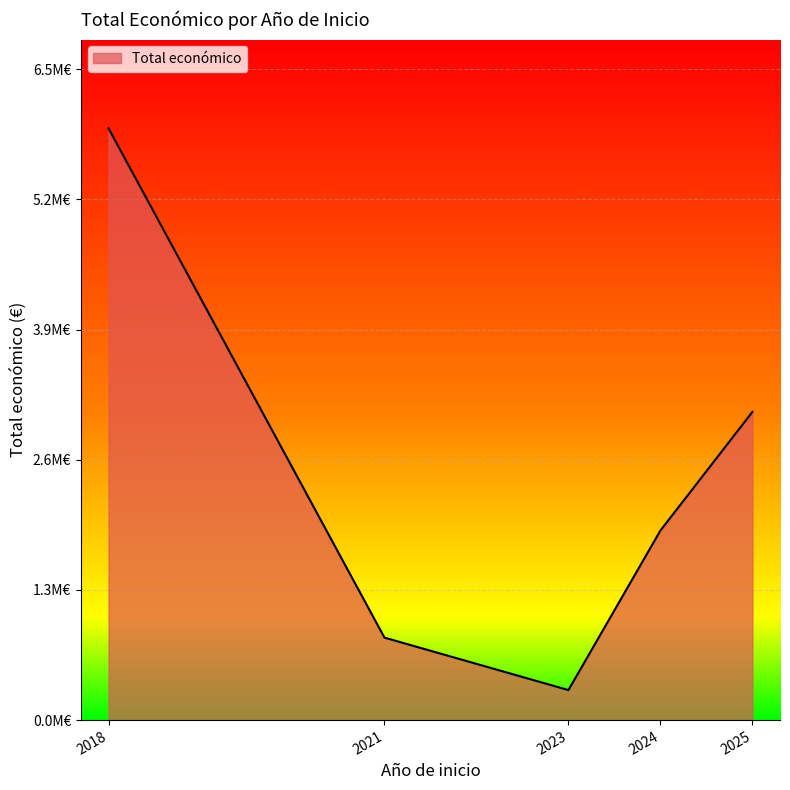

List the labels in order of value, smallest first.

2023, 2021, 2024, 2025, 2018